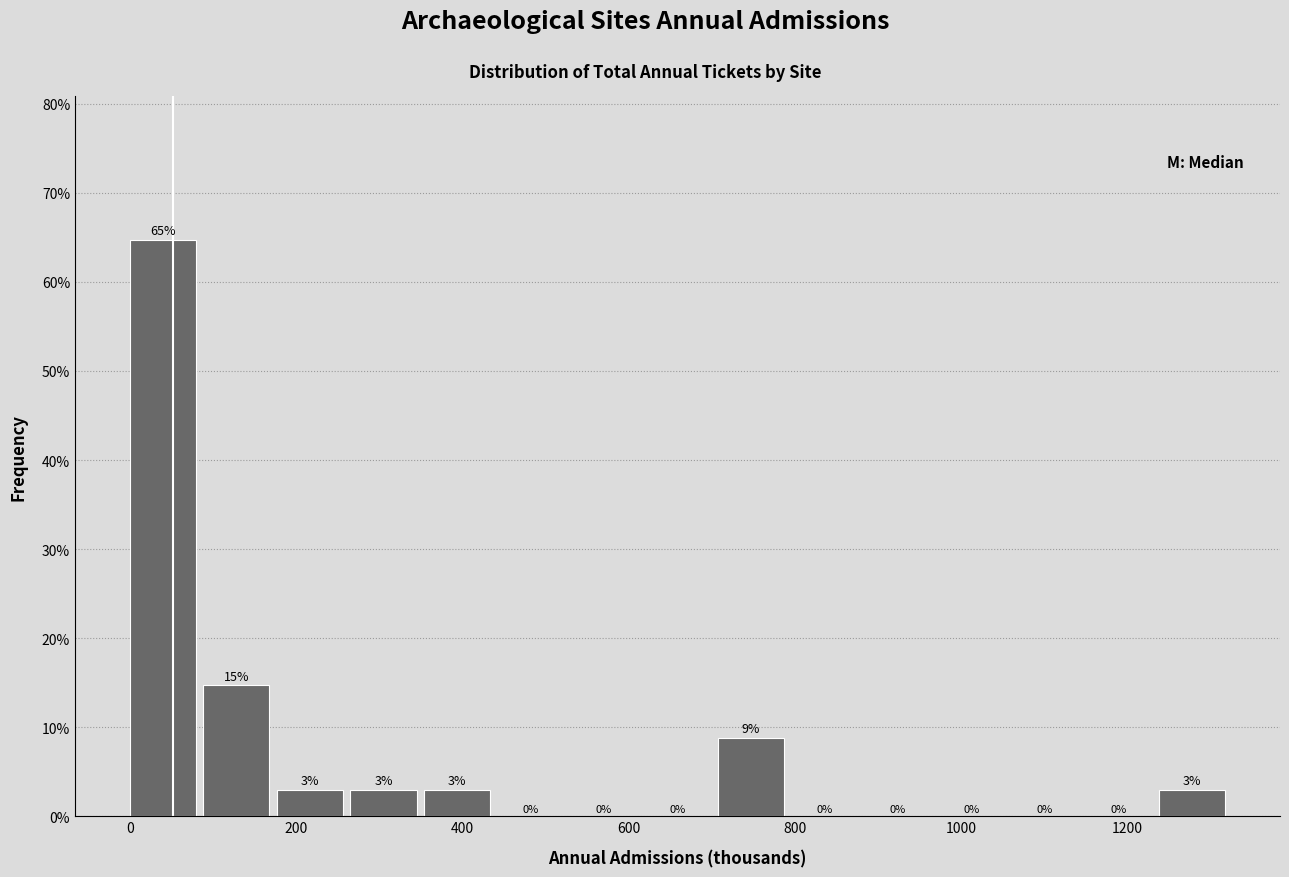

Over which range of the x-axis is the bar tallest?

0 to 80